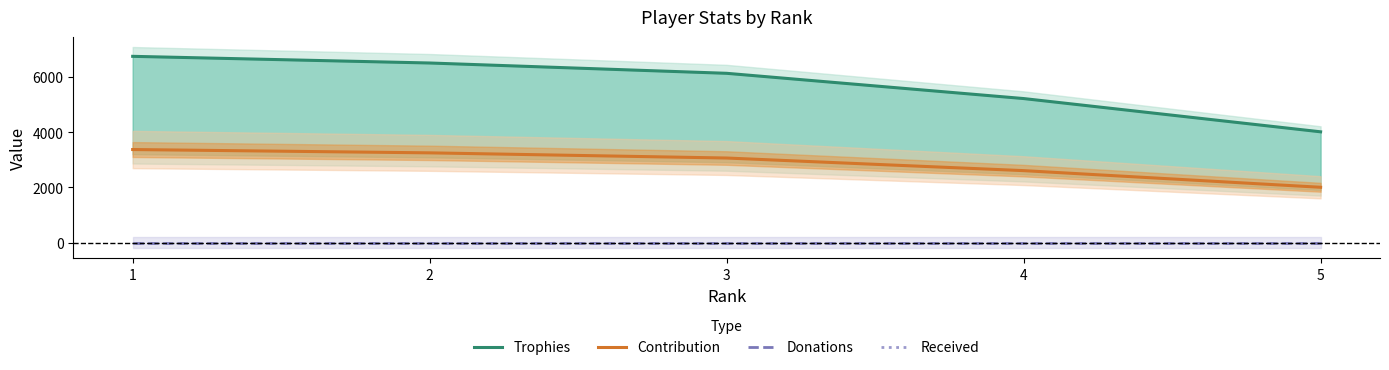

True or false: Donations has more than 2 points higher than both neighbors.

False